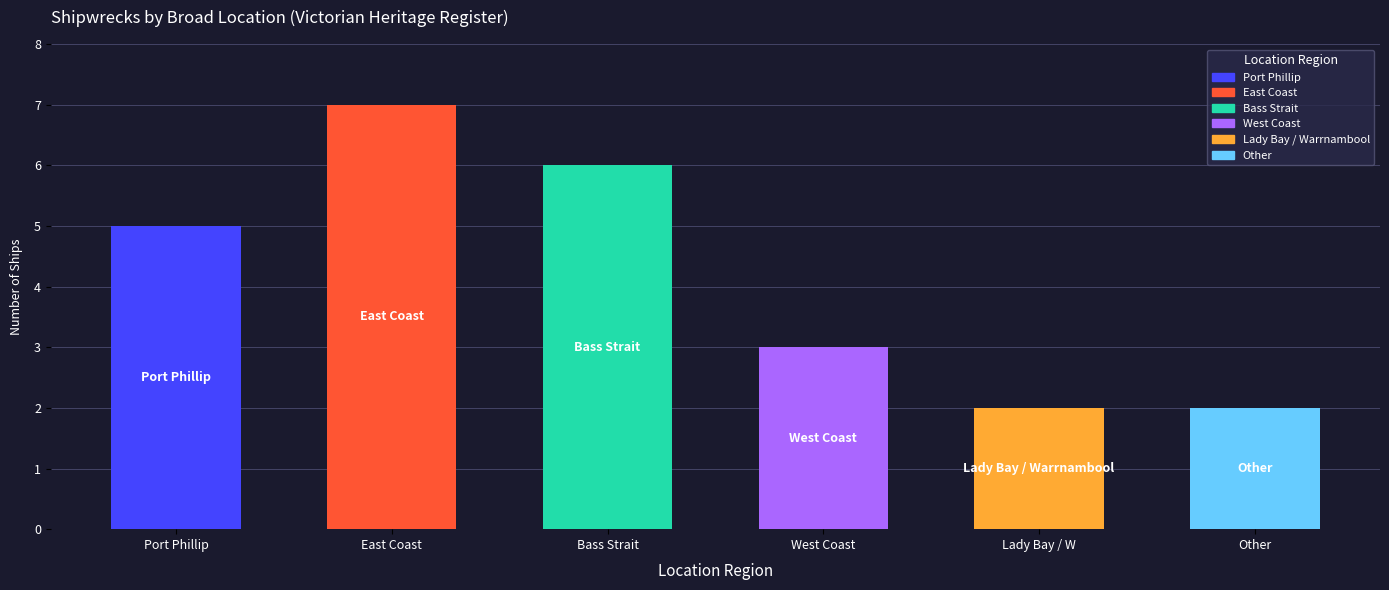

The chart shows a value of 8 at Port Phillip. True or false?

False